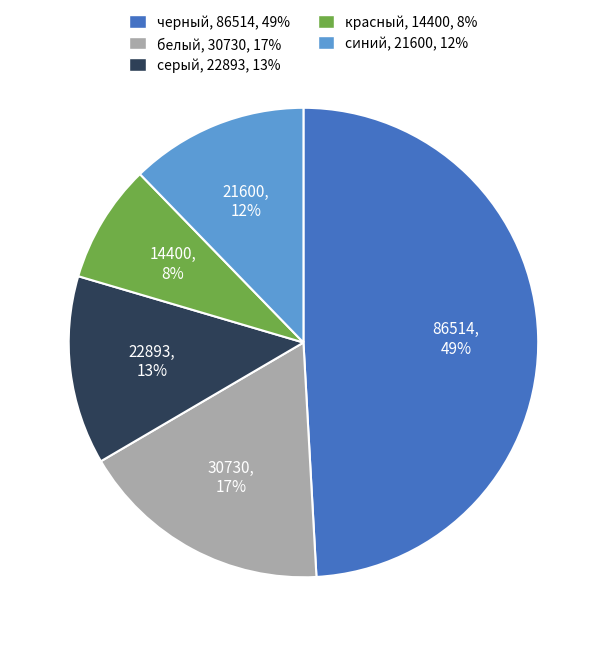

Which slice is the largest?

черный